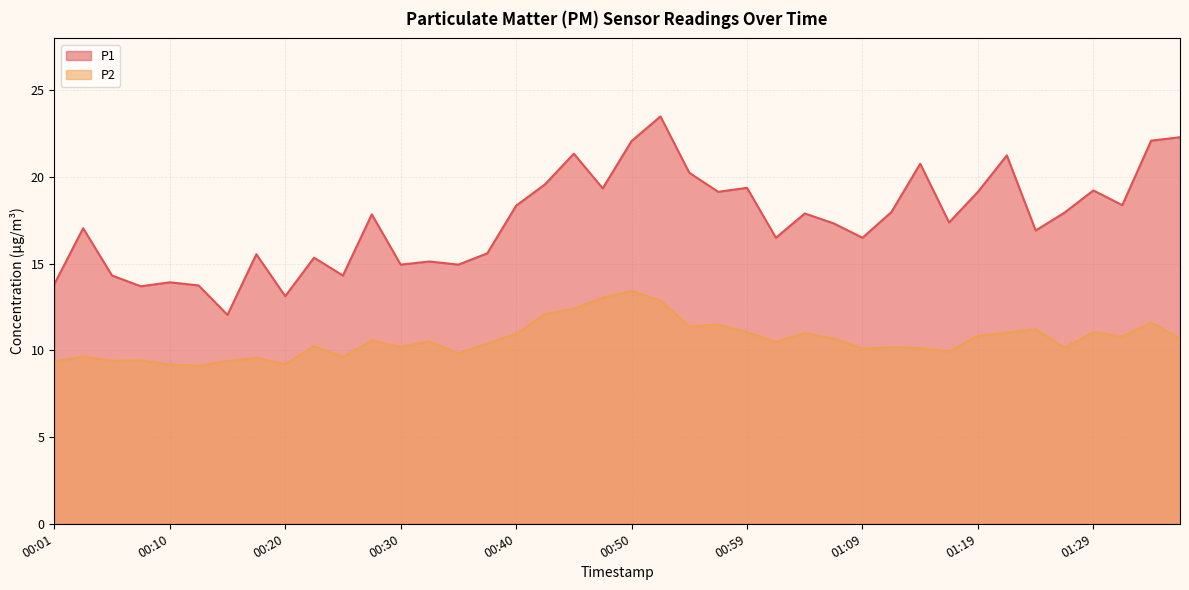

Is it true that P1 equals 32.4 at 00:42?

False